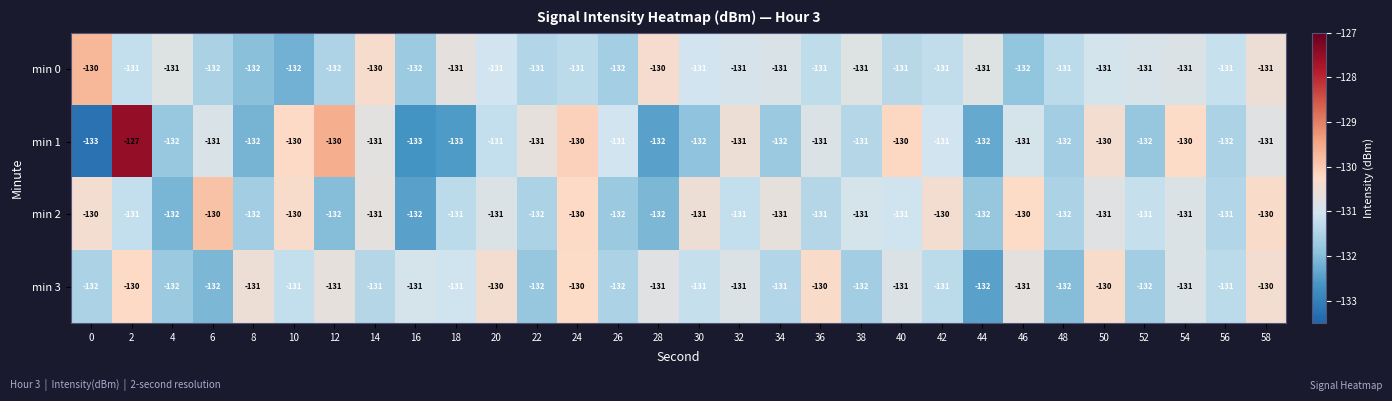

How many data points in min 3 are less than -131?

9